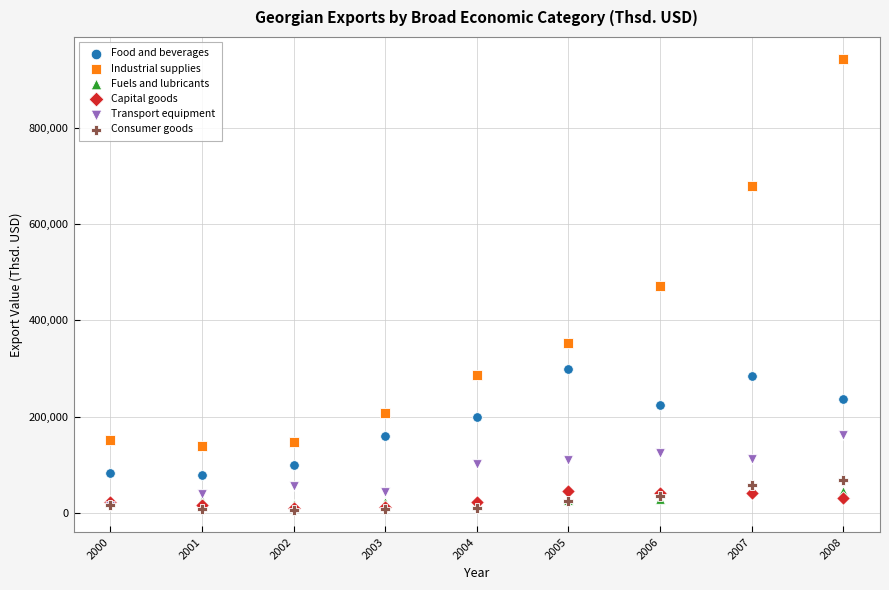

Which series has the widest spread of Y values?

Industrial supplies